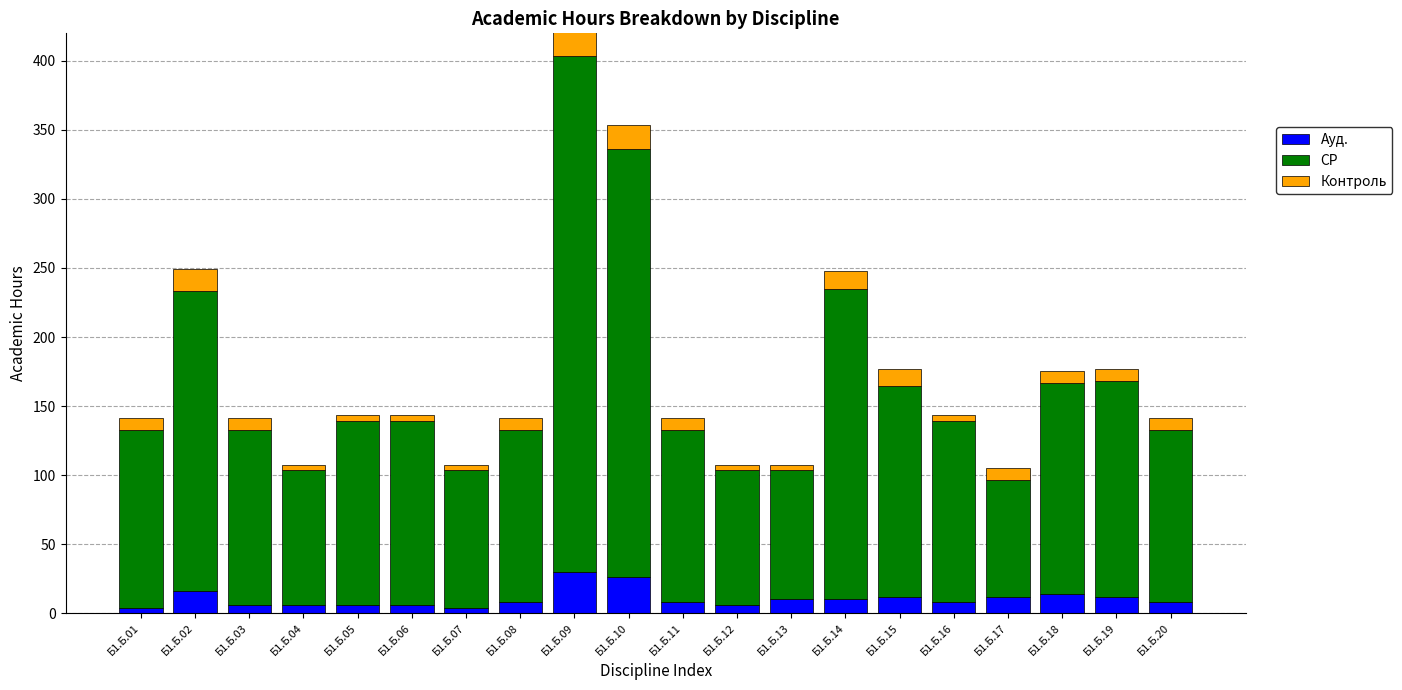

Reading left to right, extract all data points from this chart.

Ауд.: Б1.Б.01=4.0	Б1.Б.02=16.0	Б1.Б.03=6.0	Б1.Б.04=6.0	Б1.Б.05=6.0	Б1.Б.06=6.0	Б1.Б.07=4.0	Б1.Б.08=8.0	Б1.Б.09=30.0	Б1.Б.10=26.0	Б1.Б.11=8.0	Б1.Б.12=6.0	Б1.Б.13=10.0	Б1.Б.14=10.0	Б1.Б.15=12.0	Б1.Б.16=8.0	Б1.Б.17=12.0	Б1.Б.18=14.0	Б1.Б.19=12.0	Б1.Б.20=8.0
СР: Б1.Б.01=128.7	Б1.Б.02=217.0	Б1.Б.03=126.4	Б1.Б.04=97.7	Б1.Б.05=133.4	Б1.Б.06=133.4	Б1.Б.07=99.7	Б1.Б.08=124.4	Б1.Б.09=373.9	Б1.Б.10=310.2	Б1.Б.11=124.4	Б1.Б.12=97.7	Б1.Б.13=93.4	Б1.Б.14=224.9	Б1.Б.15=152.4	Б1.Б.16=131.4	Б1.Б.17=84.4	Б1.Б.18=152.9	Б1.Б.19=156.1	Б1.Б.20=124.4
Контроль: Б1.Б.01=8.7	Б1.Б.02=16.5	Б1.Б.03=8.7	Б1.Б.04=3.9	Б1.Б.05=3.9	Б1.Б.06=3.9	Б1.Б.07=3.9	Б1.Б.08=8.7	Б1.Б.09=21.3	Б1.Б.10=17.4	Б1.Б.11=8.7	Б1.Б.12=3.9	Б1.Б.13=3.9	Б1.Б.14=12.6	Б1.Б.15=12.6	Б1.Б.16=3.9	Б1.Б.17=8.7	Б1.Б.18=8.7	Б1.Б.19=8.7	Б1.Б.20=8.7